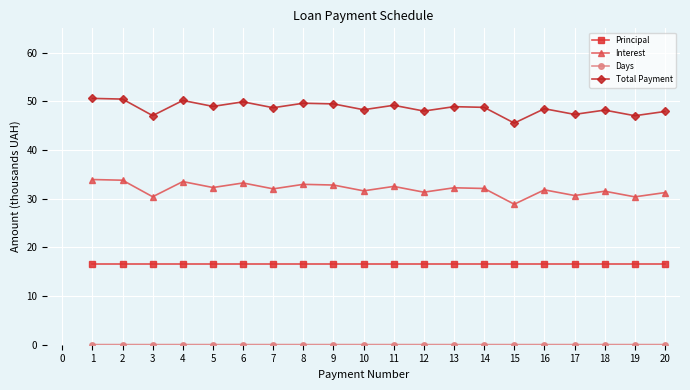

How many lines are shown in the chart?

4